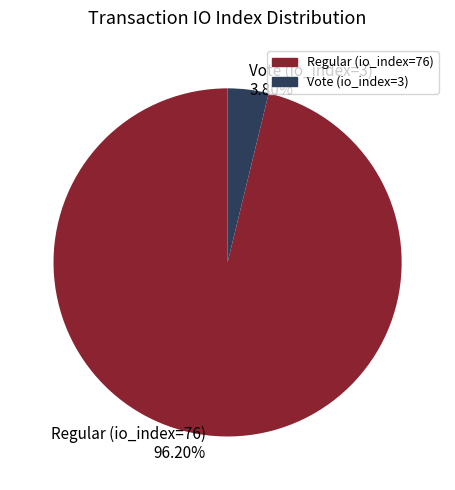

The Regular (io_index=76) slice represents 96% of the pie. True or false?

True